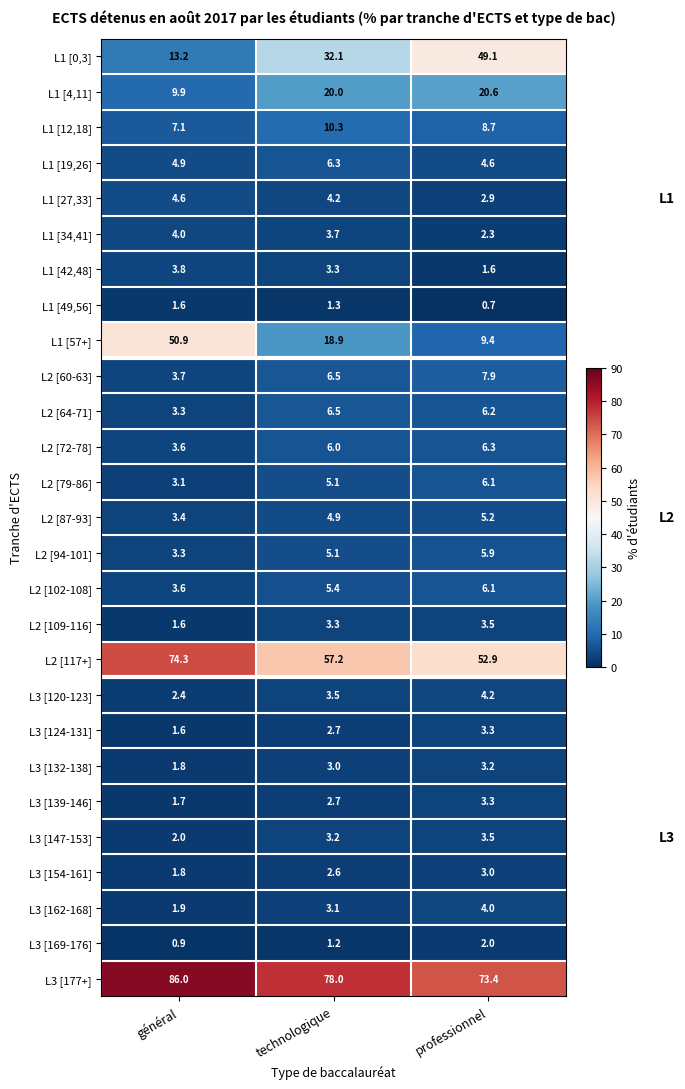

At which label does L3 [147-153] first exceed 3?

technologique